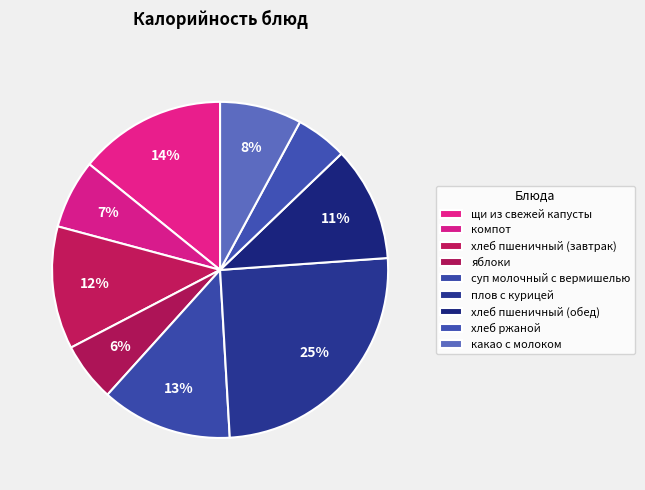

To the nearest percent, what is the difference between the плов с курицей and хлеб ржаной slice percentages?

20%